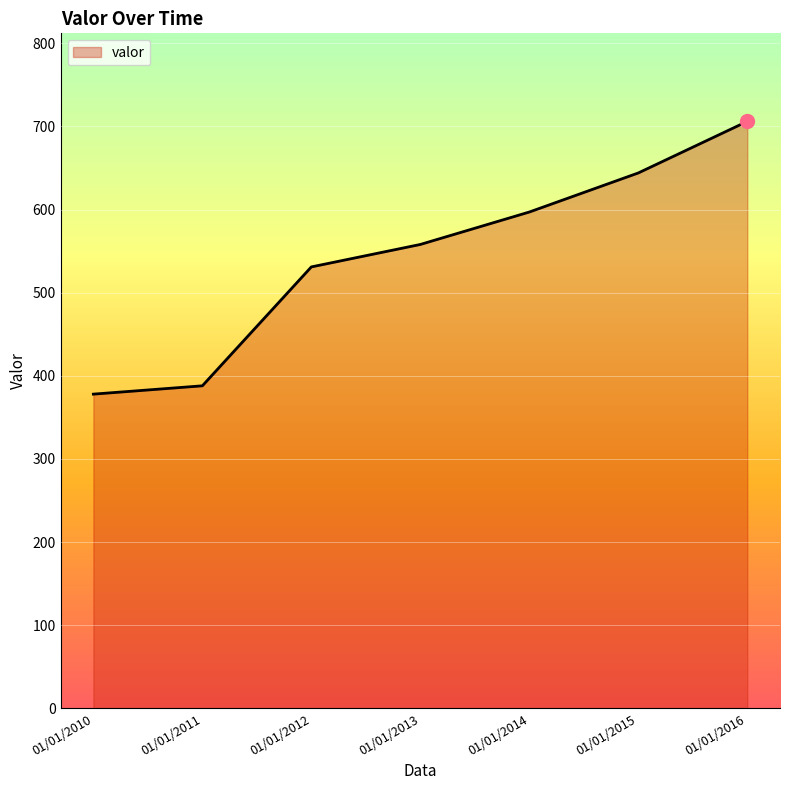

List the labels in order of value, largest first.

01/01/2016, 01/01/2015, 01/01/2014, 01/01/2013, 01/01/2012, 01/01/2011, 01/01/2010